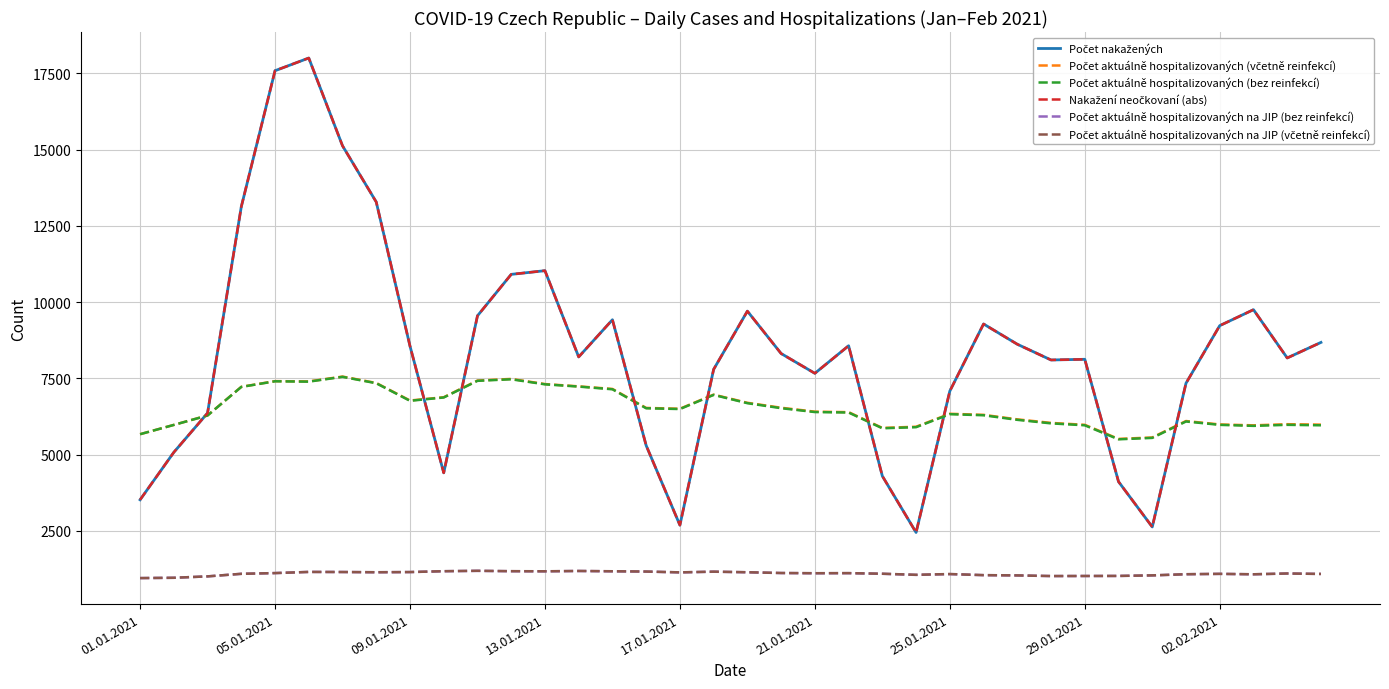

What is the minimum value shown in the chart?

951